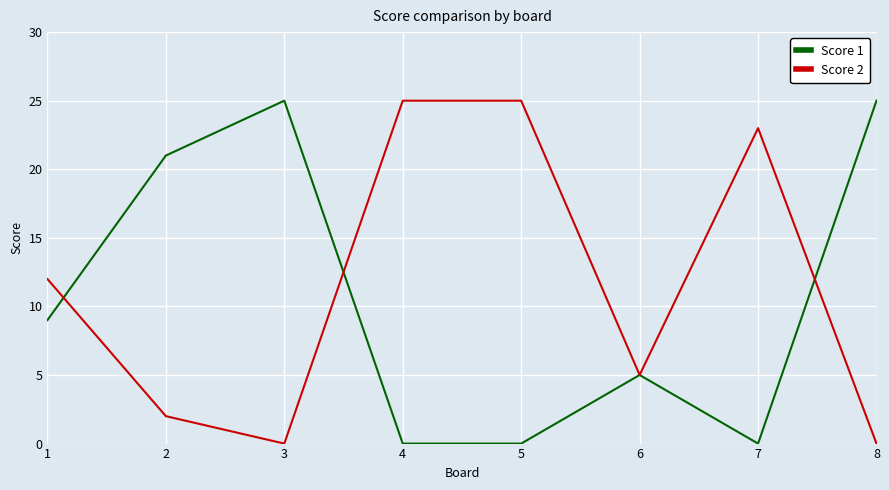

Is the value of Score 1 at 1 greater than the value of Score 2 at 3?

Yes